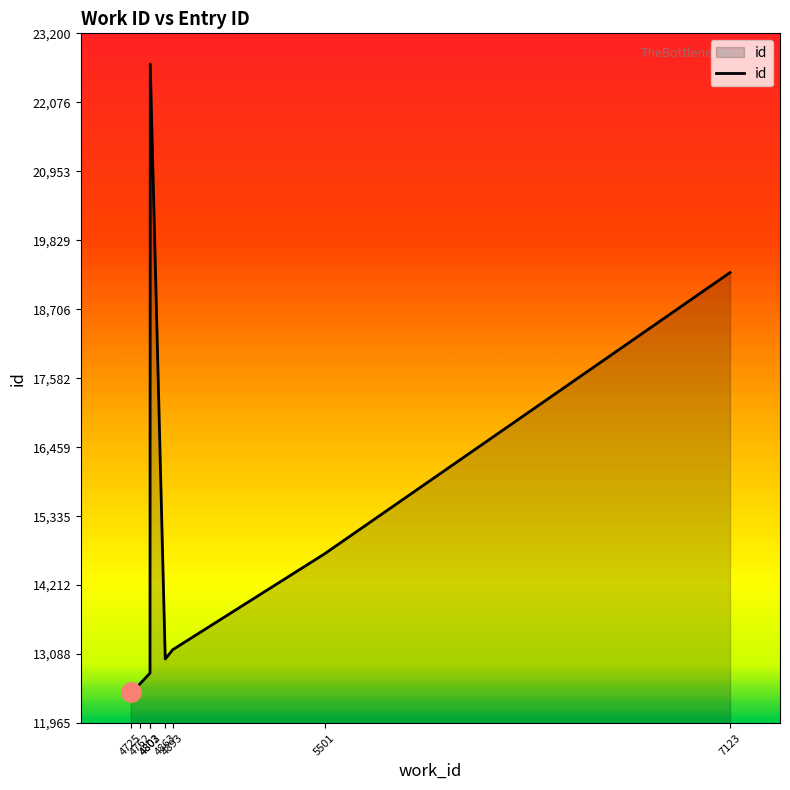

Count the number of values greater than 13009.

4